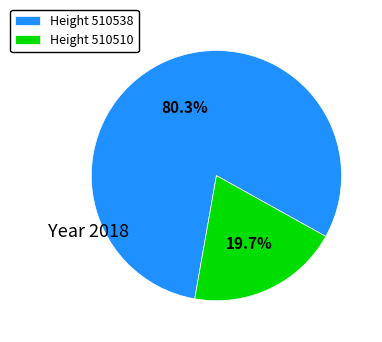

Between Height 510538 and Height 510510, which is larger?

Height 510538